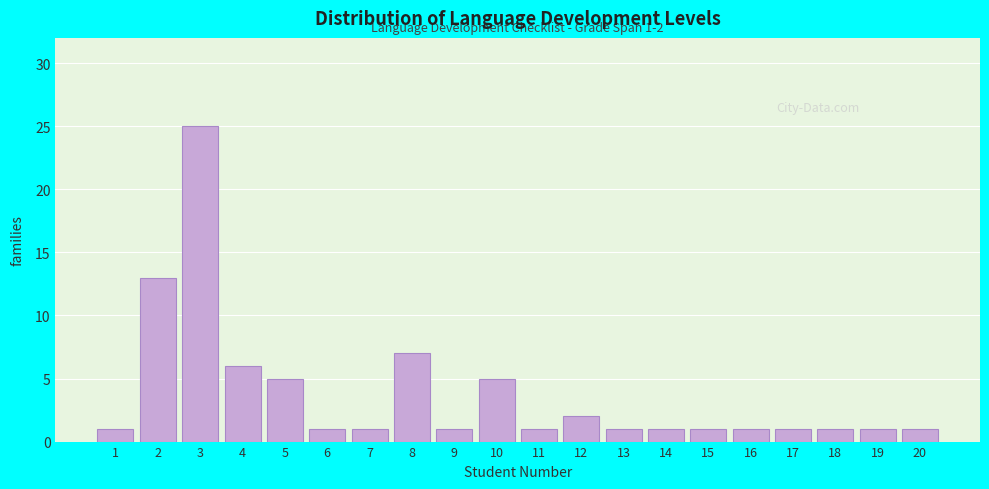

Reading left to right, extract all data points from this chart.

1	13	25	6	5	1	1	7	1	5	1	2	1	1	1	1	1	1	1	1